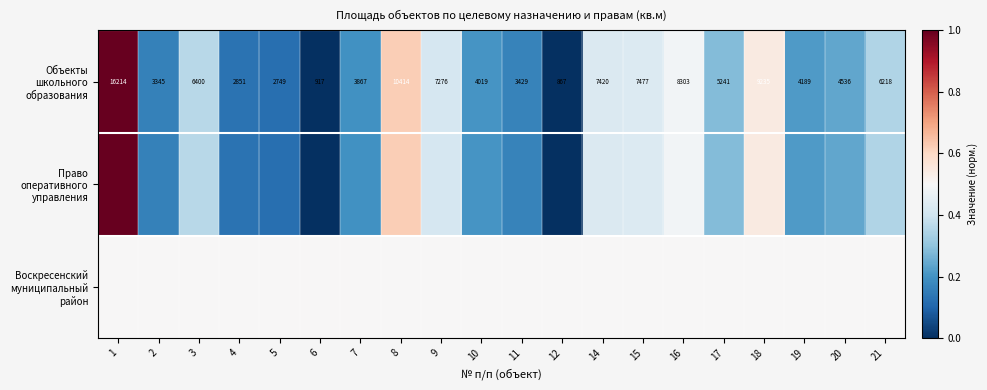

What is the maximum value for Объекты школьного образования?

1.0